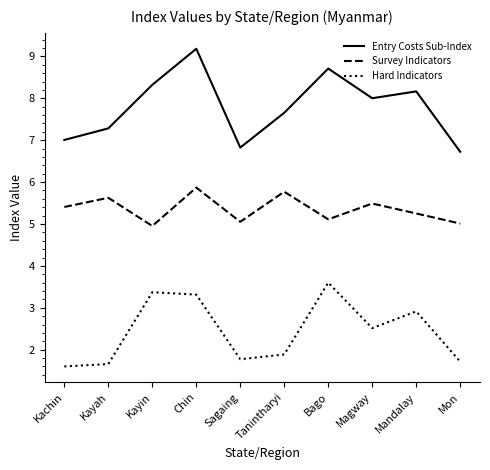

The Hard Indicators series shows 1.9 at Tanintharyi. True or false?

True